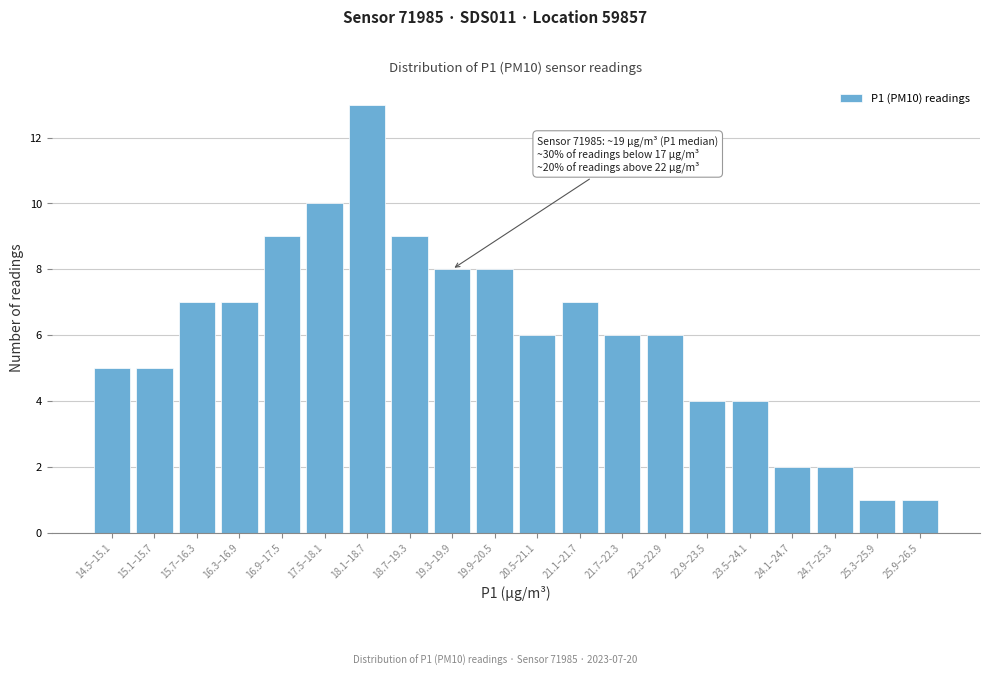

Reading left to right, extract all data points from this chart.

5	5	7	7	9	10	13	9	8	8	6	7	6	6	4	4	2	2	1	1